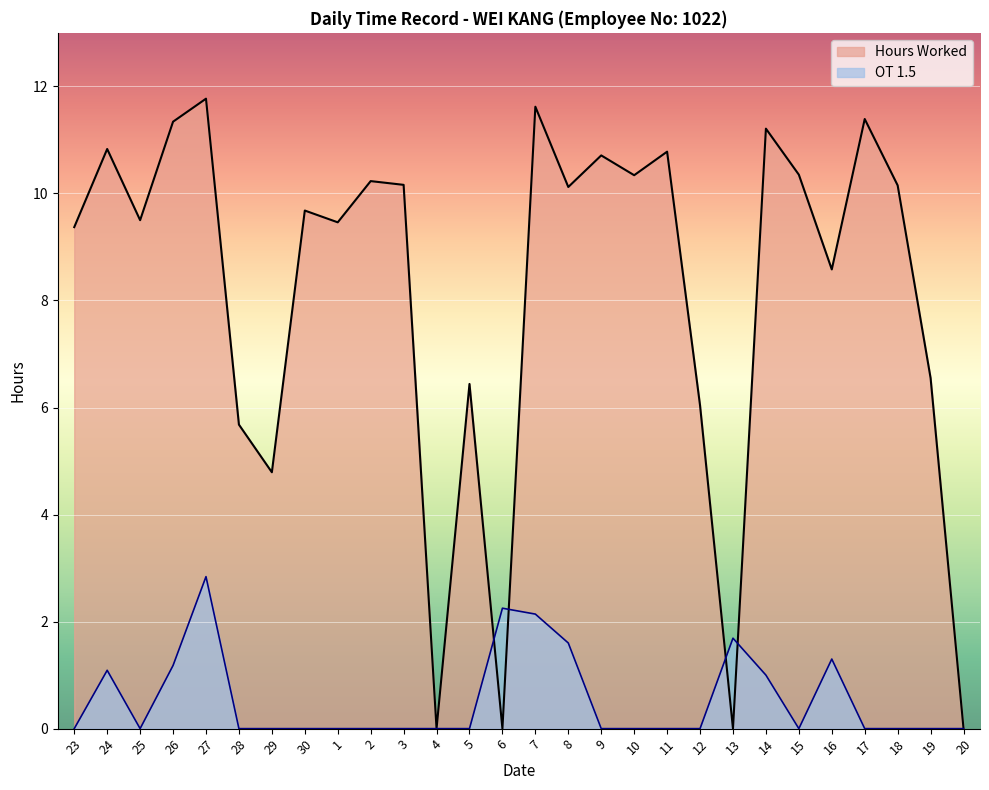

How many times do OT 1.5 and Hours Worked cross each other?

4